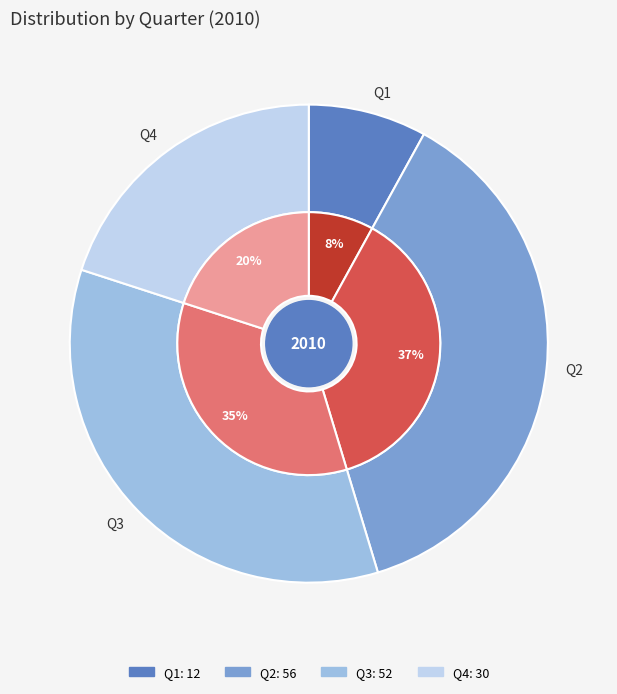

What percentage do Q3 and Q4 together represent?

54.7%